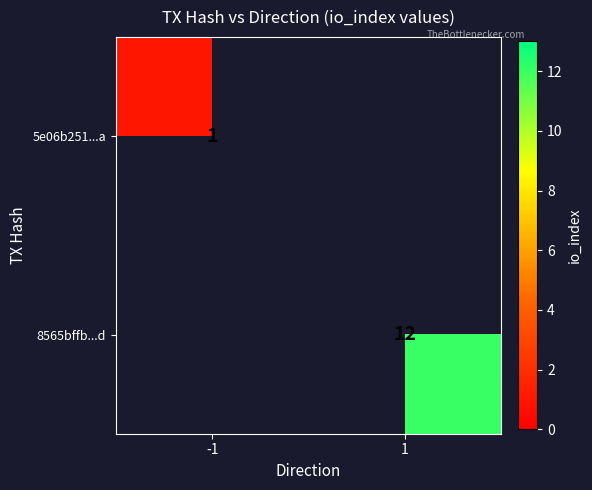

The 5e06b251...a series shows 1 at -1. True or false?

True